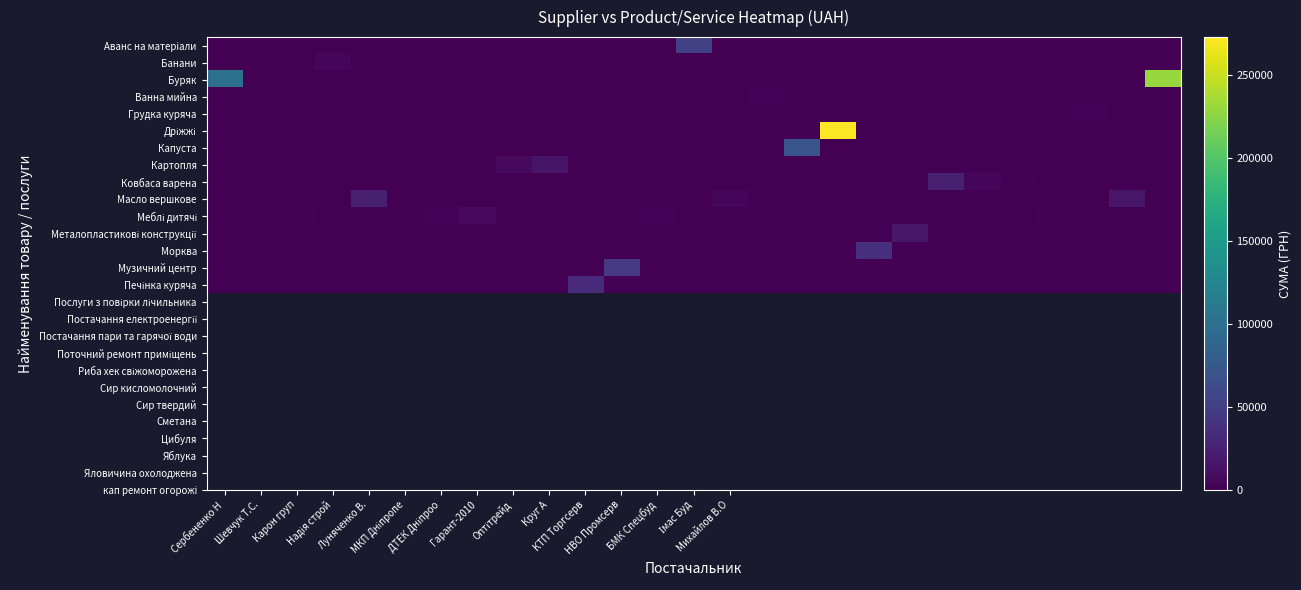

What is the maximum value shown in the chart?

273061.2